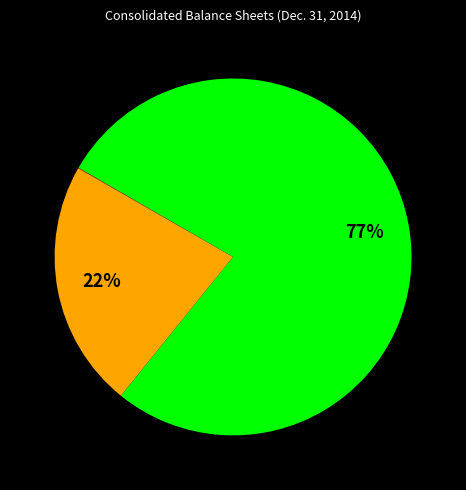

Is there a majority slice in this chart?

Yes